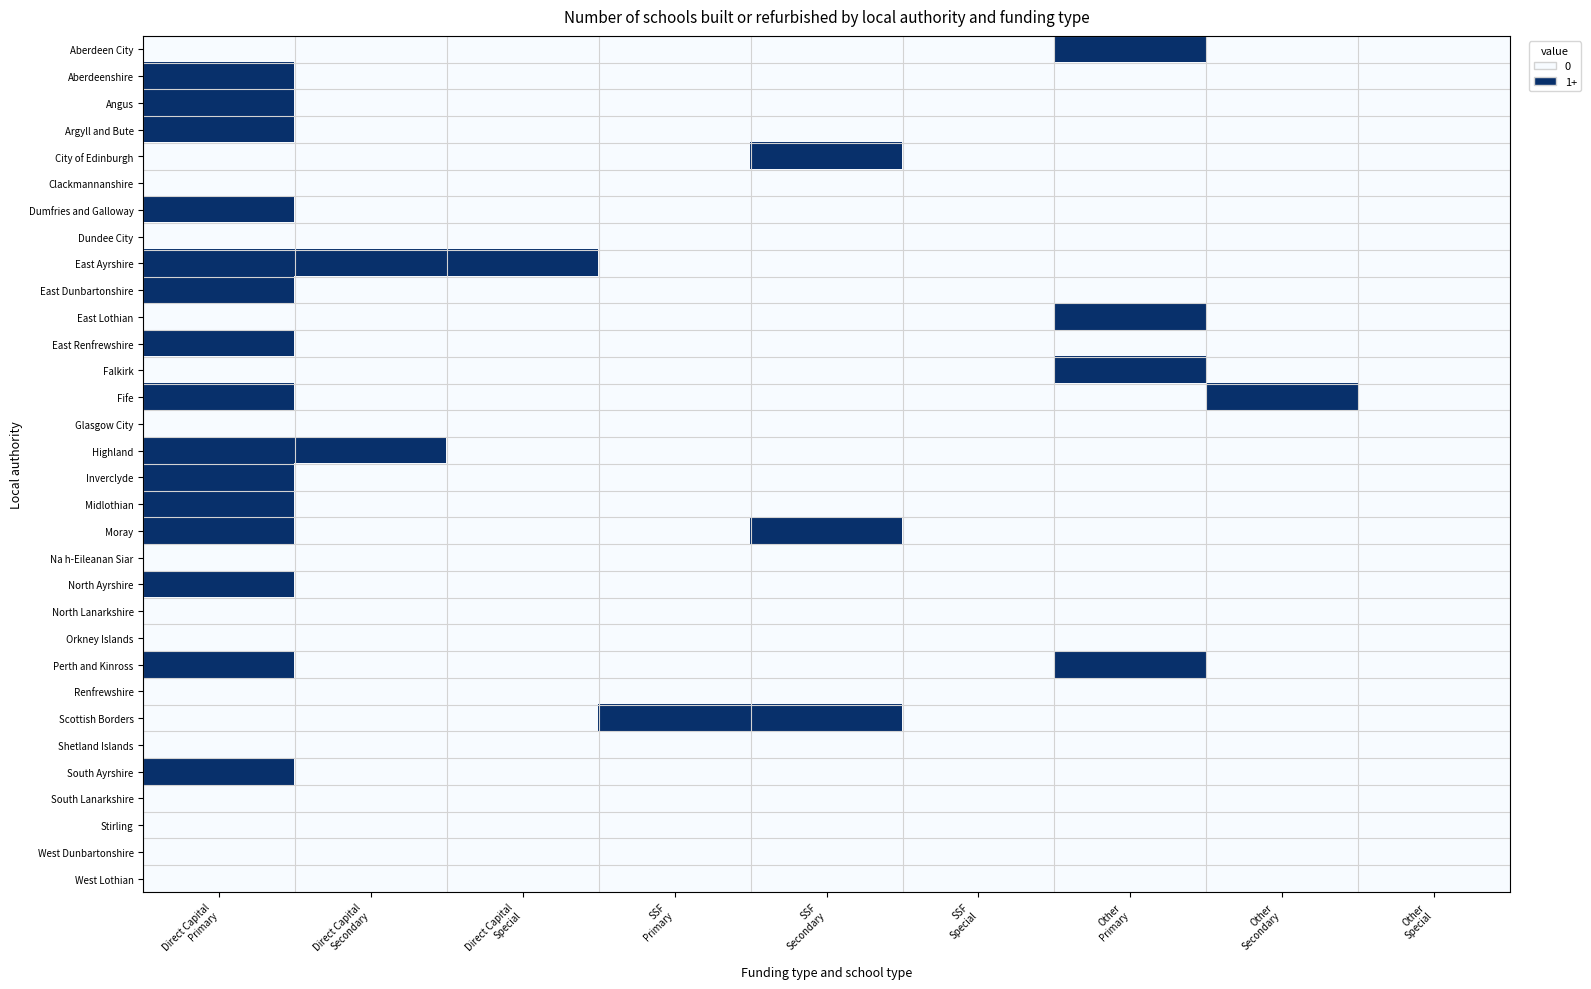

What is the greatest value displayed?

1